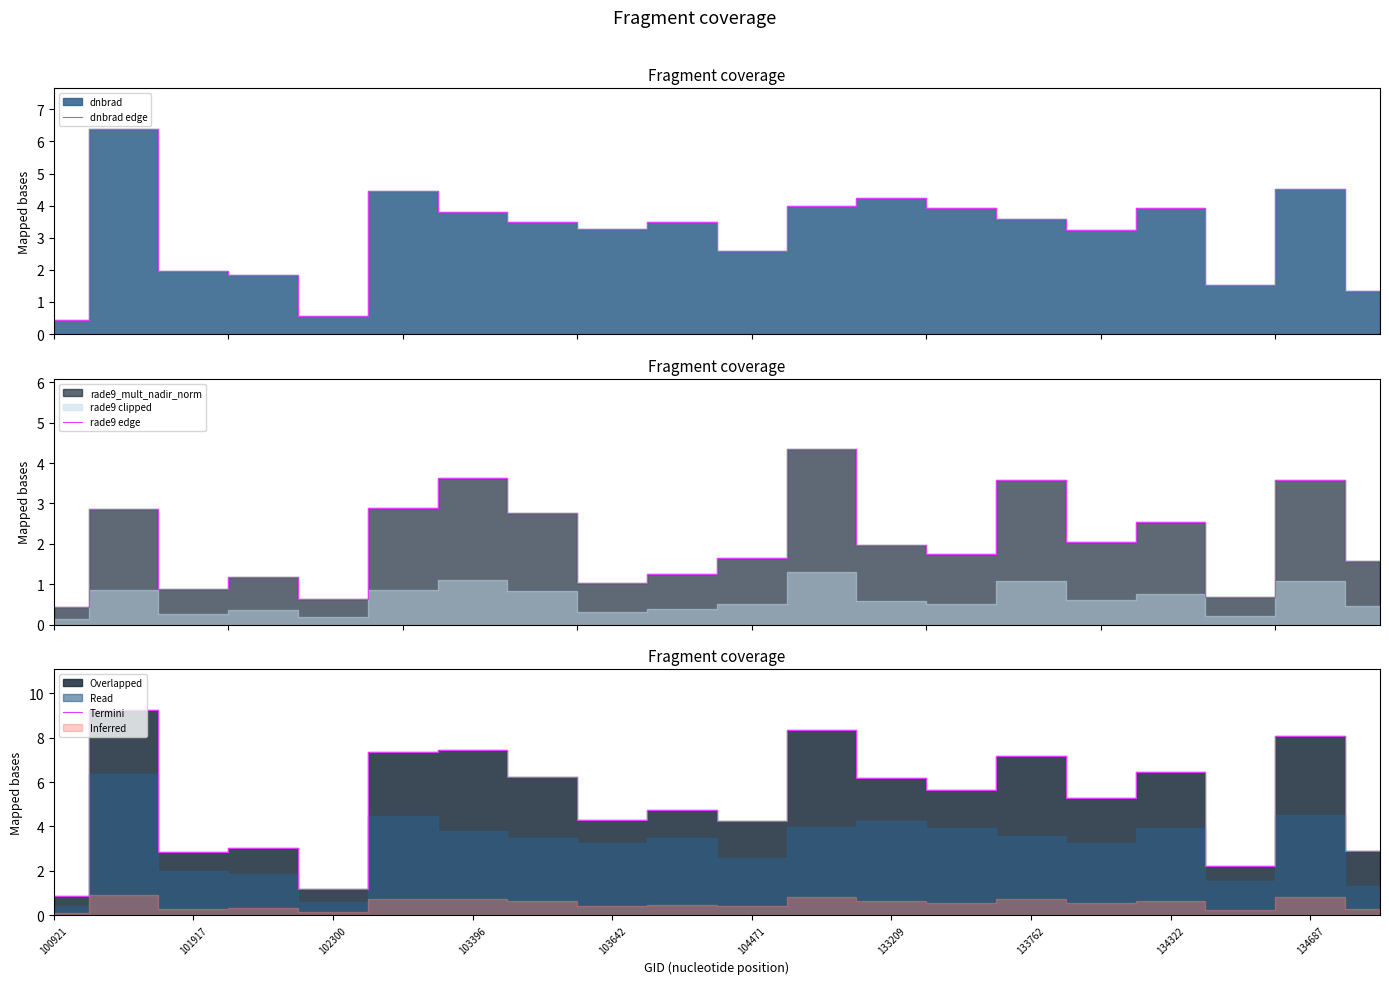

Which series has the widest spread of values?

Termini